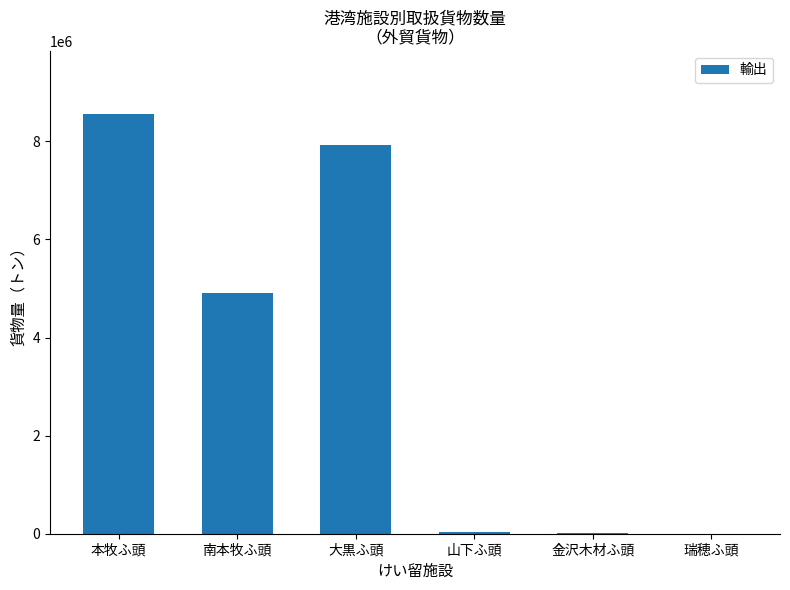

How many data points does each series have?

6